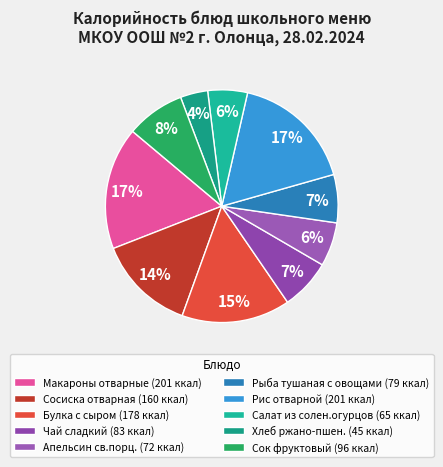

Is there a majority slice in this chart?

No